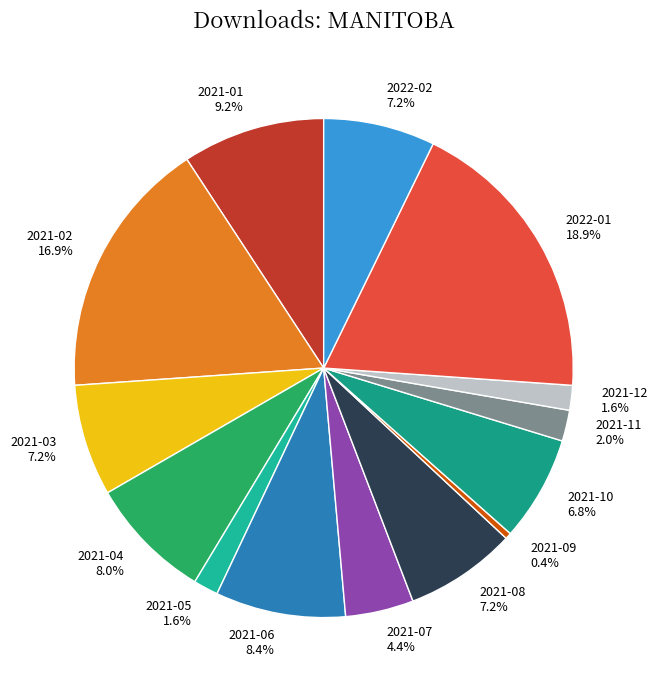

Count the number of slices in the pie.

14